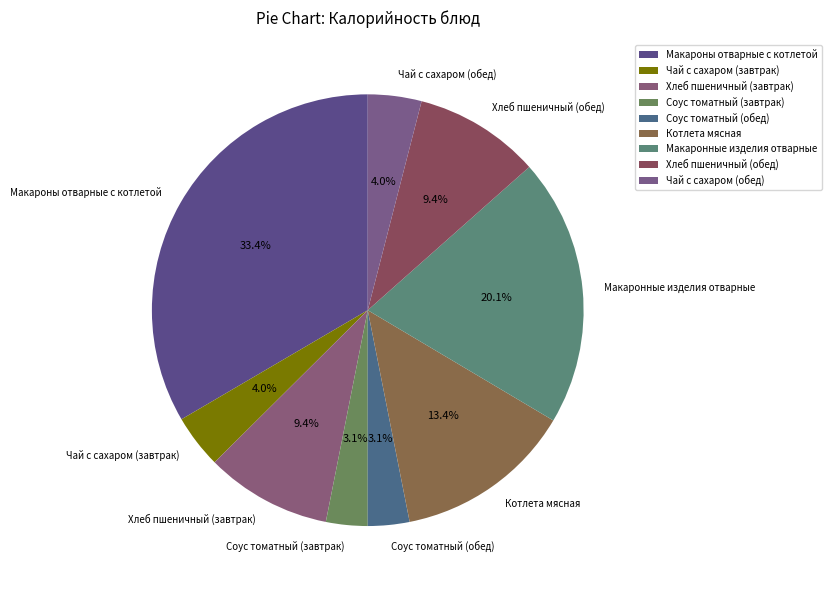

What percentage is the Хлеб пшеничный (обед) slice, to the nearest percent?

9%